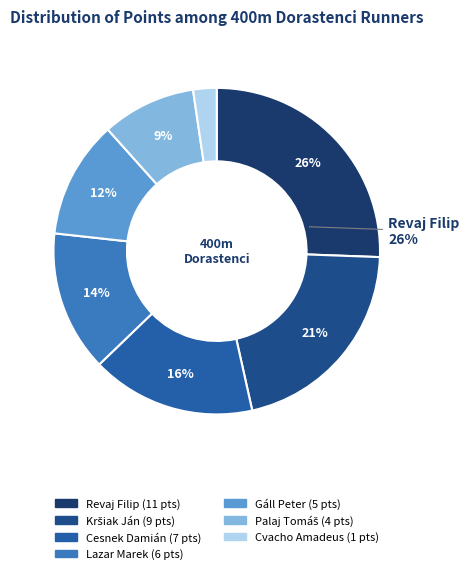

Does Cvacho Amadeus account for over 50% of the chart?

No